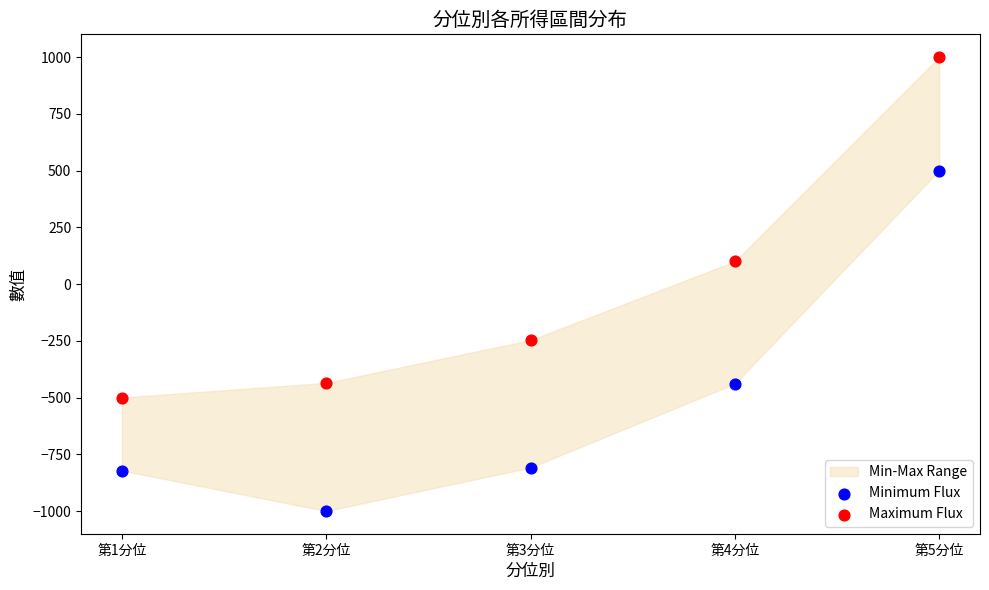

Across all data points, what is the range of Y values (max minus min)?

2000.0